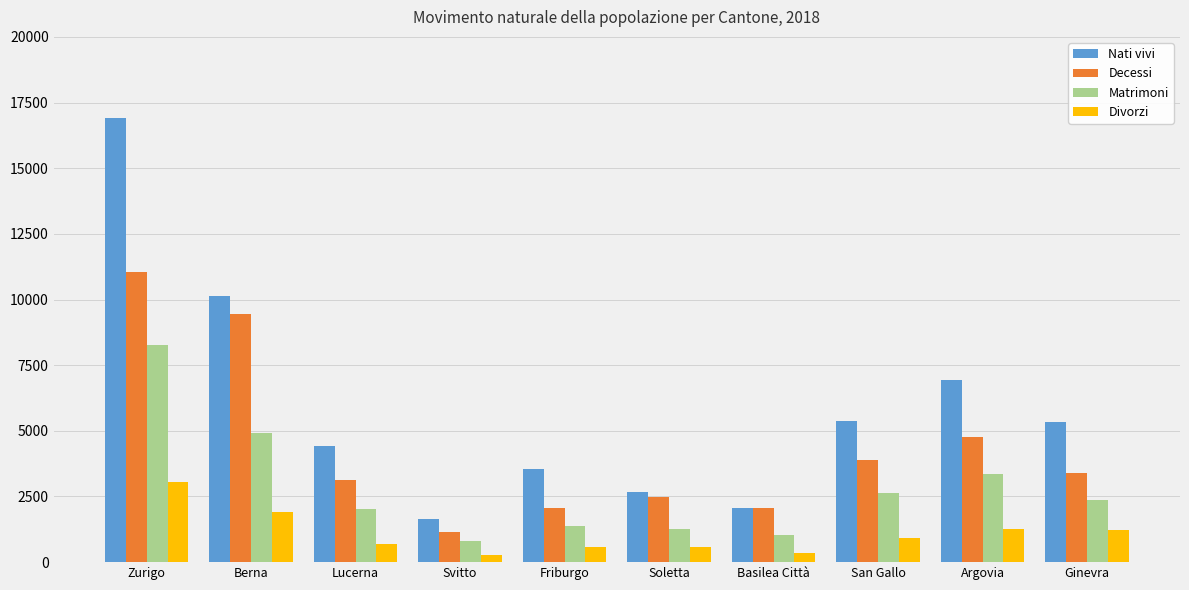

What position from the right is Soletta?

5